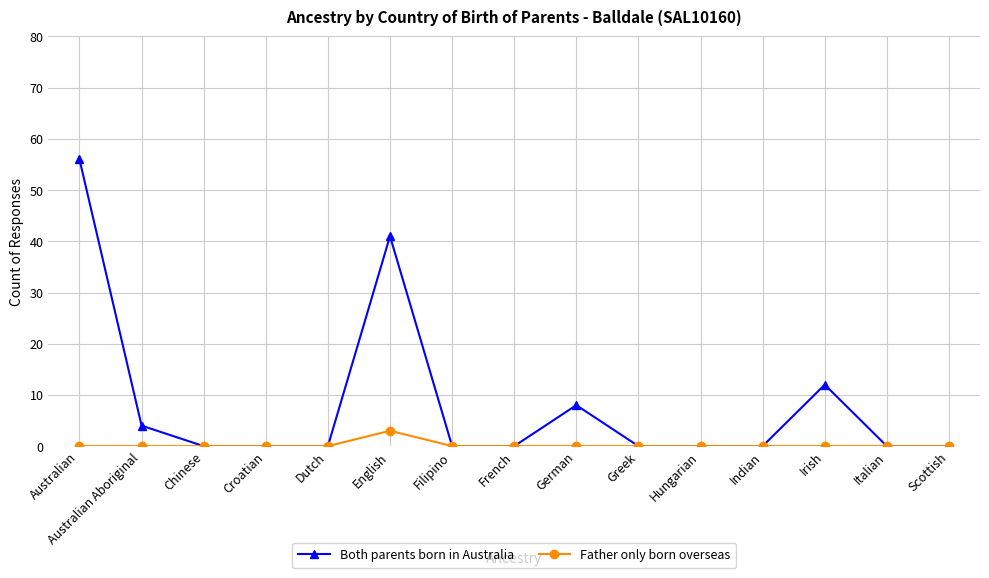

Where is Both parents born in Australia nearest to the value 28?

English